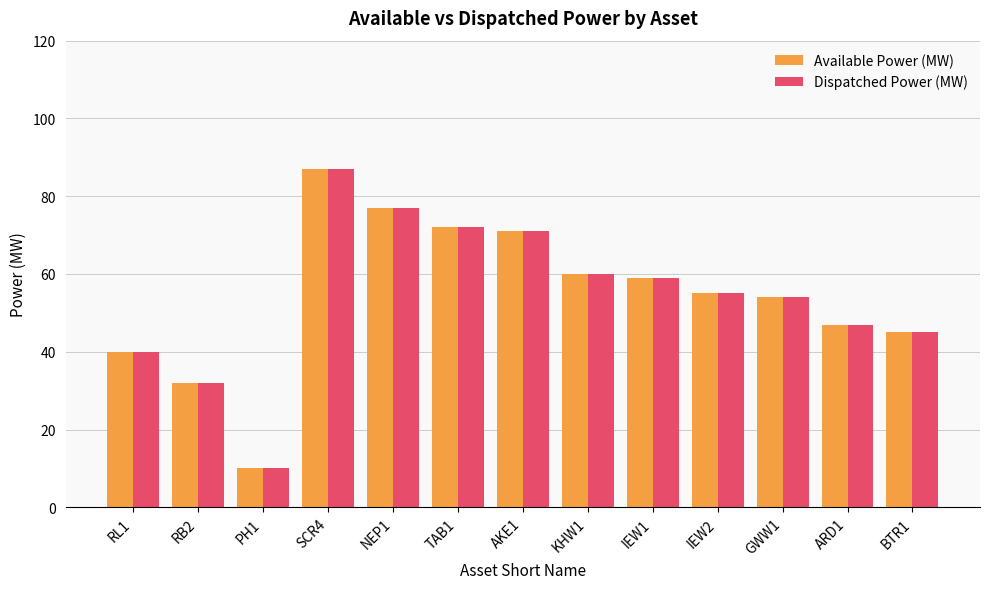

What is the total value across all series at AKE1?

142